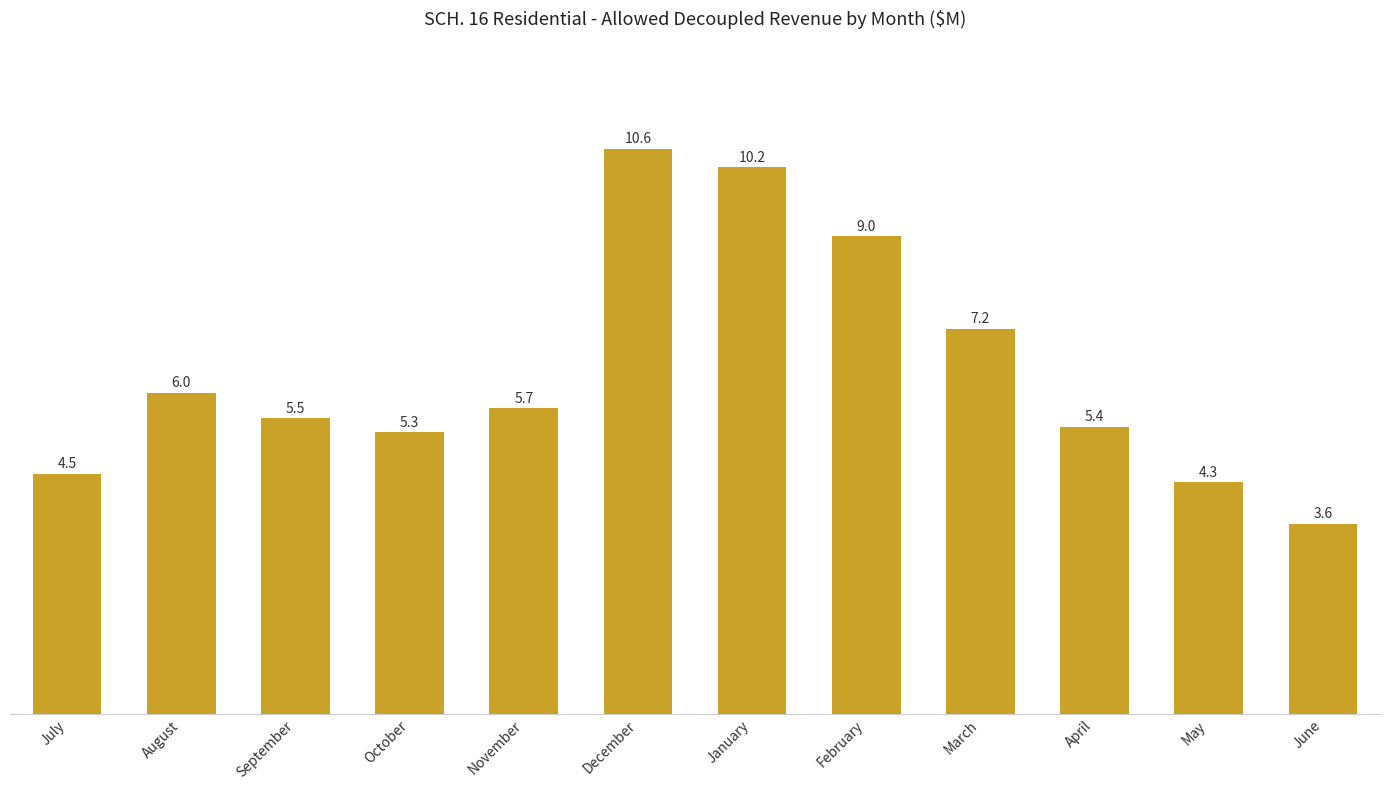

The chart shows a value of 6.0 at August. True or false?

True